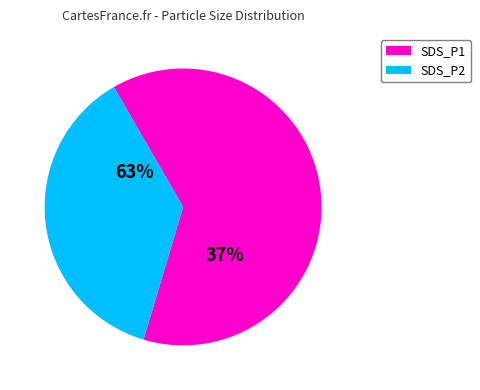

What is the largest slice in the pie chart?

SDS_P1